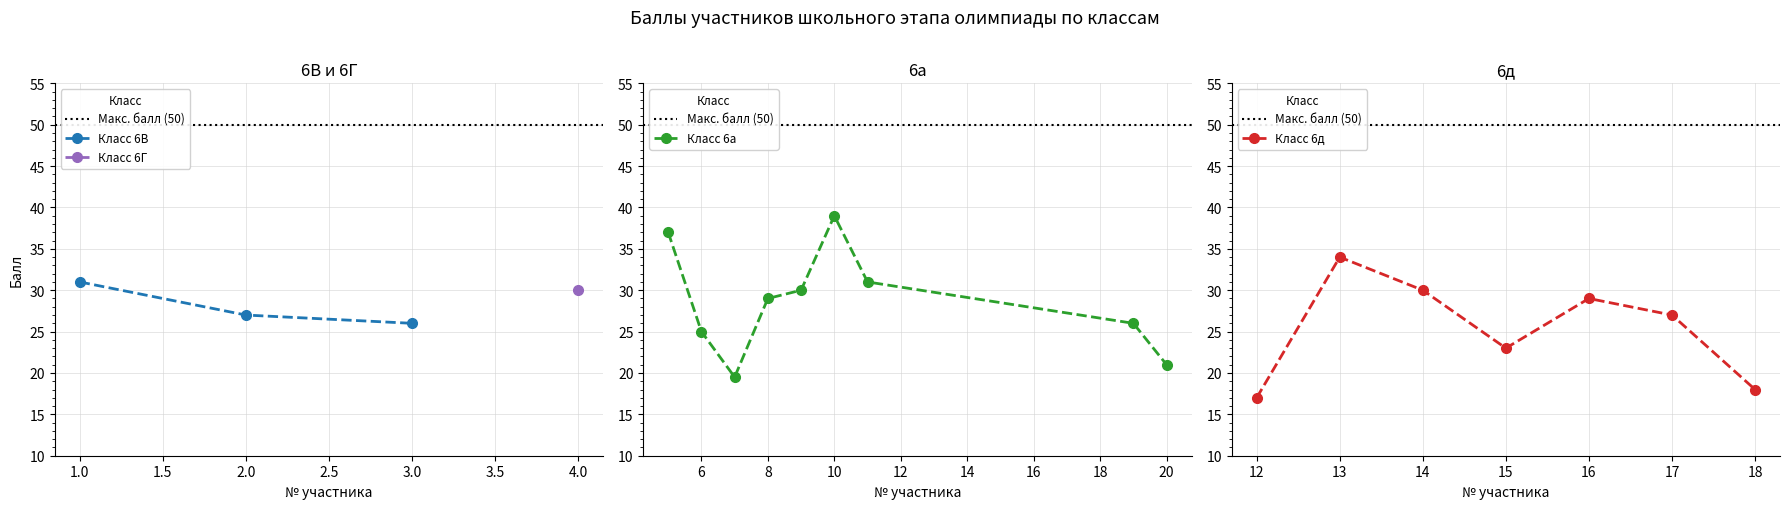

What is the highest value of the Класс 6В series?

31